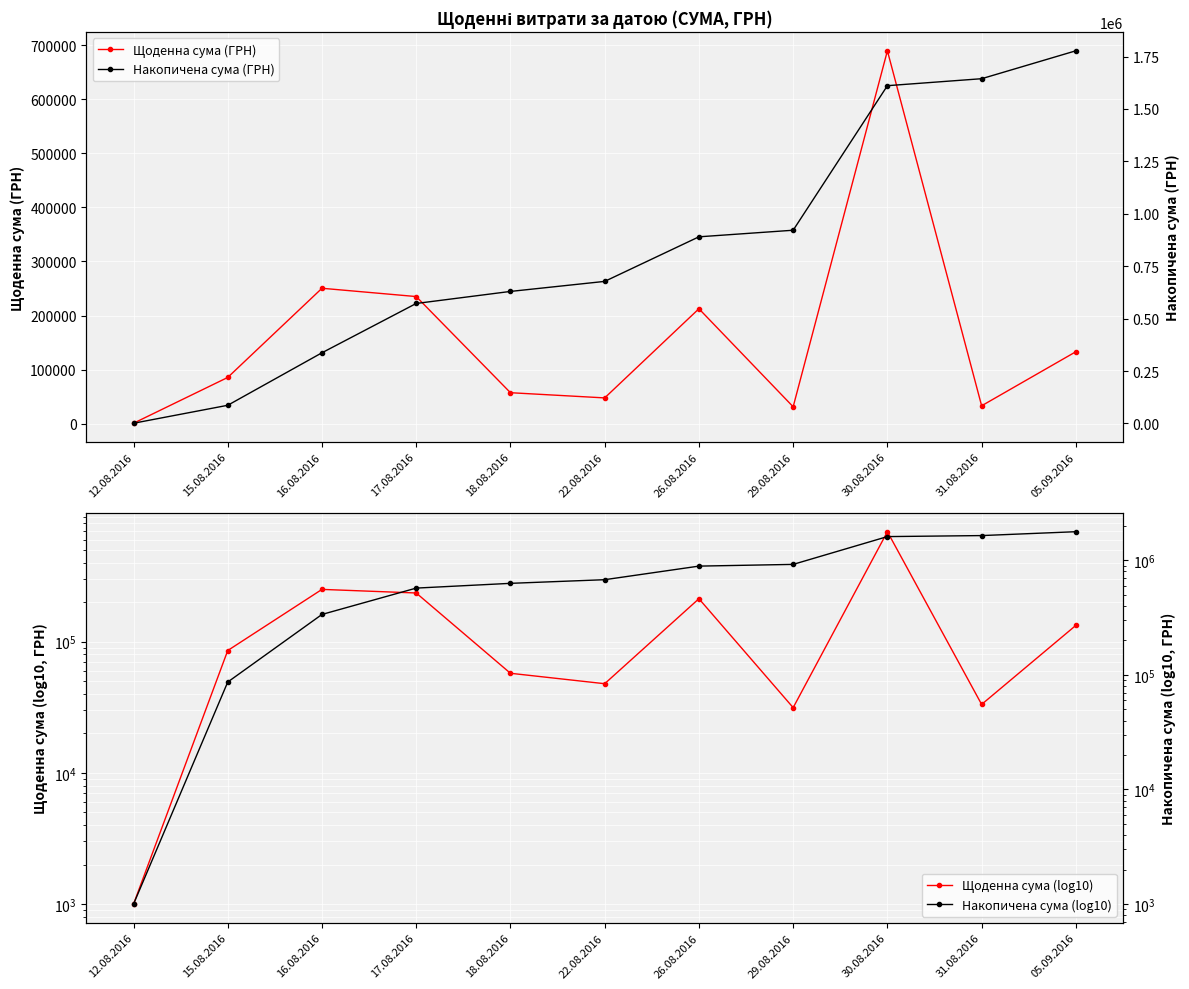

Where is Накопичена сума (ГРН) nearest to the value 889146?

26.08.2016